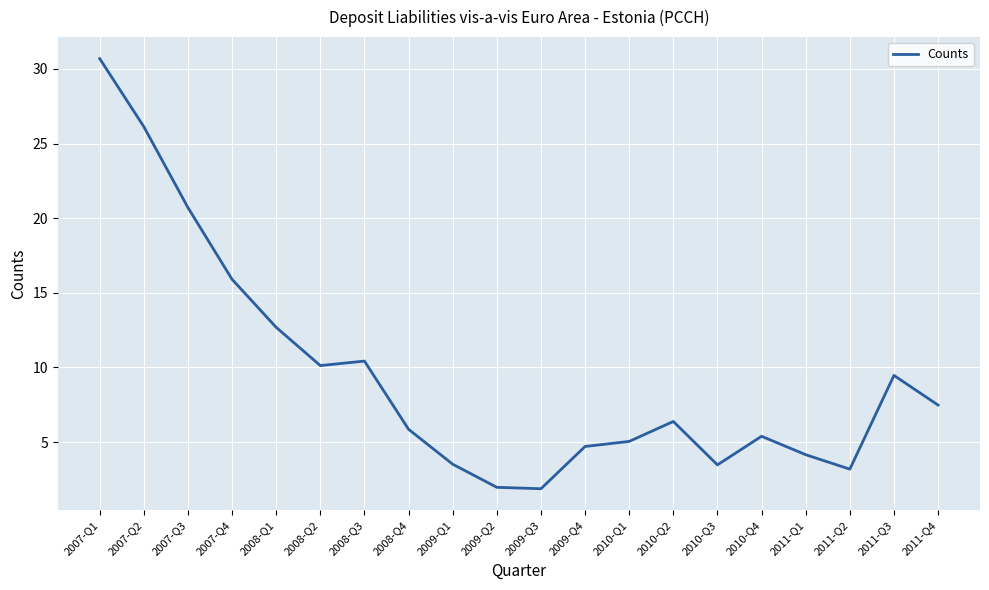

What is the difference between the values at 2008-Q4 and 2007-Q4?

10.0